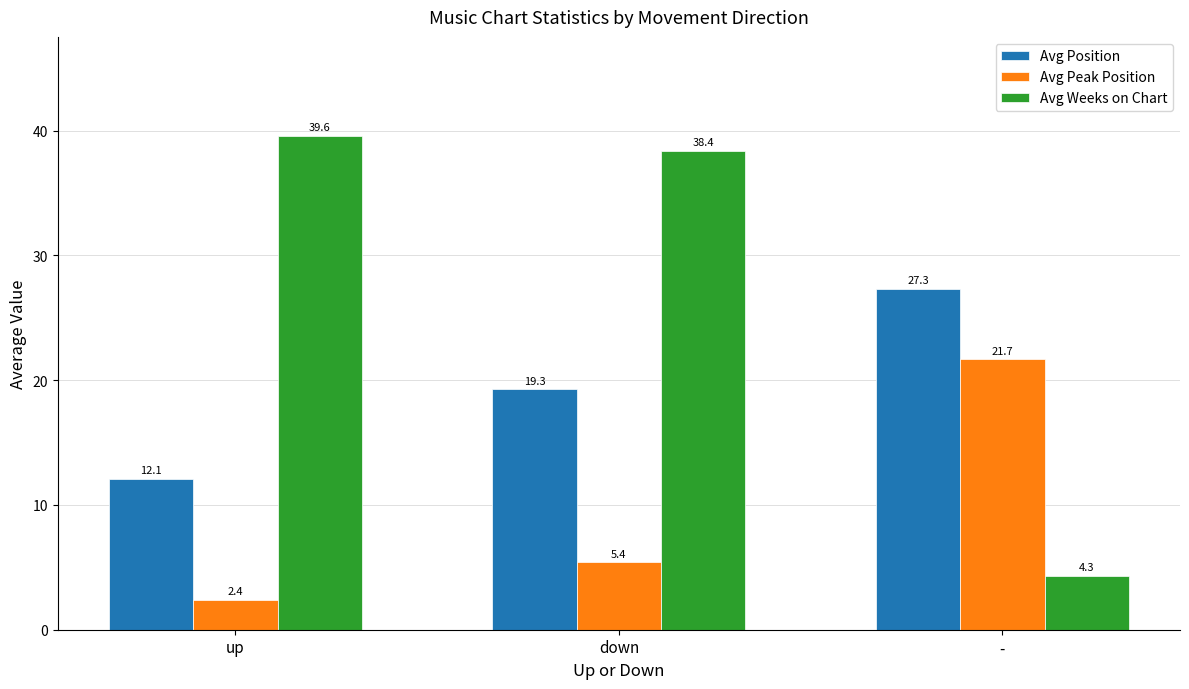

Which series has the largest range (max minus min)?

Avg Weeks on Chart